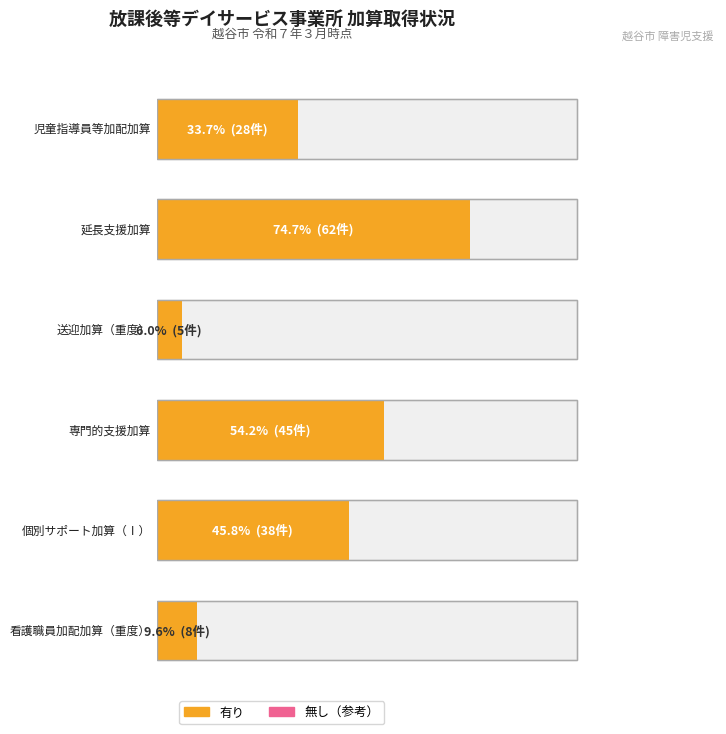

At how many categories does at least one series exceed 38?

6